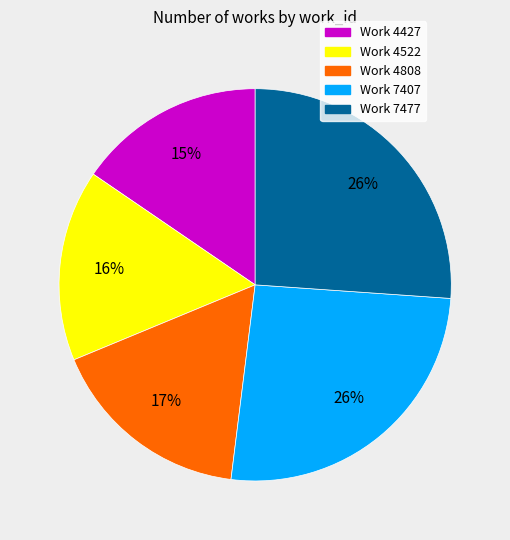

Approximately how many times larger is the value at Work 4427 compared to Work 7407?

0.6